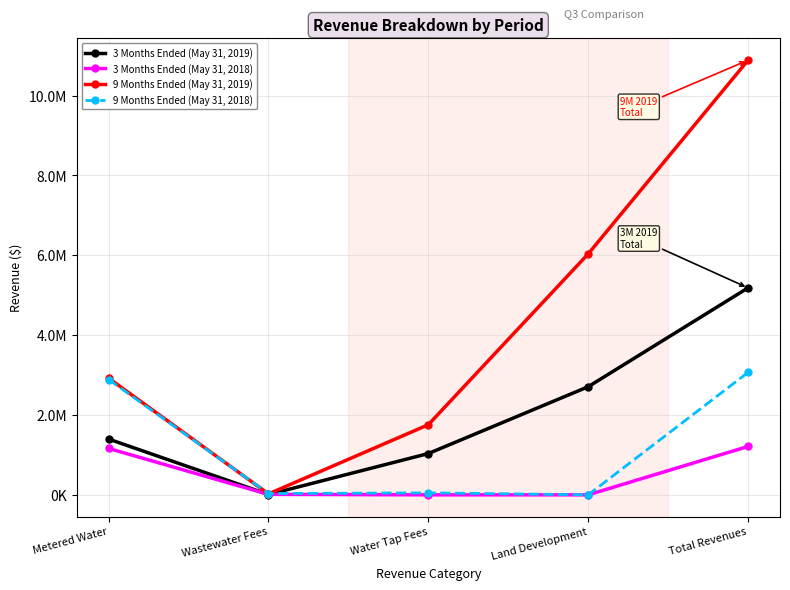

Reading left to right, extract all data points from this chart.

3 Months Ended (May 31, 2019): 1396926	7419	1034284	2708093	5184663
3 Months Ended (May 31, 2018): 1162570	11675	0	0	1212119
9 Months Ended (May 31, 2019): 2923795	23821	1756186	6035670	10887631
9 Months Ended (May 31, 2018): 2888913	32157	49948	0	3066911